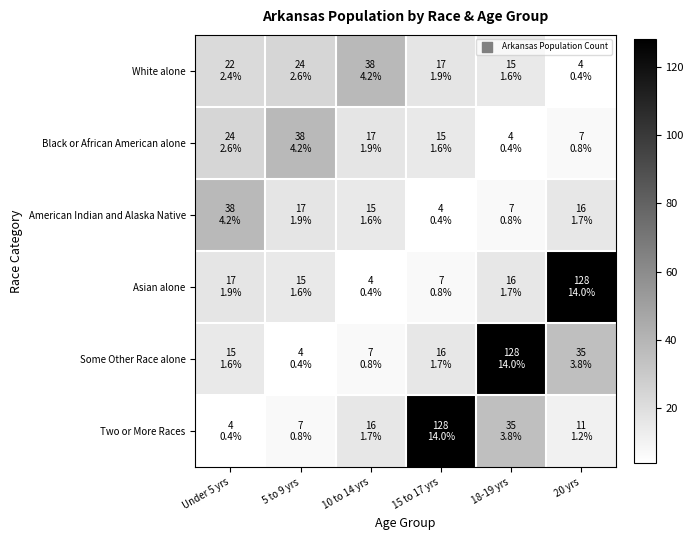

How many data points does each series have?

6